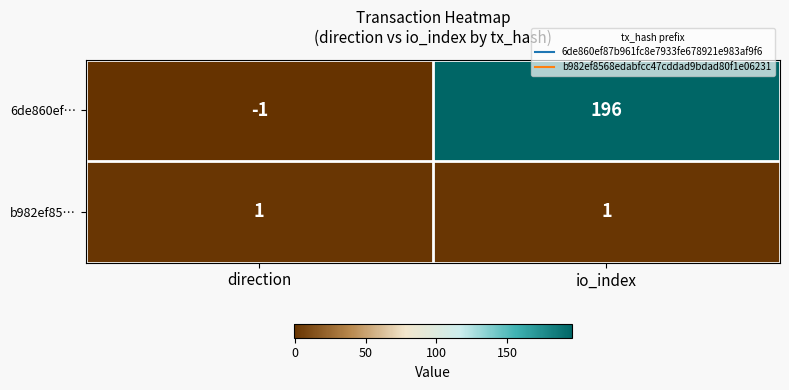

At which label does 6de860ef… reach its minimum?

direction